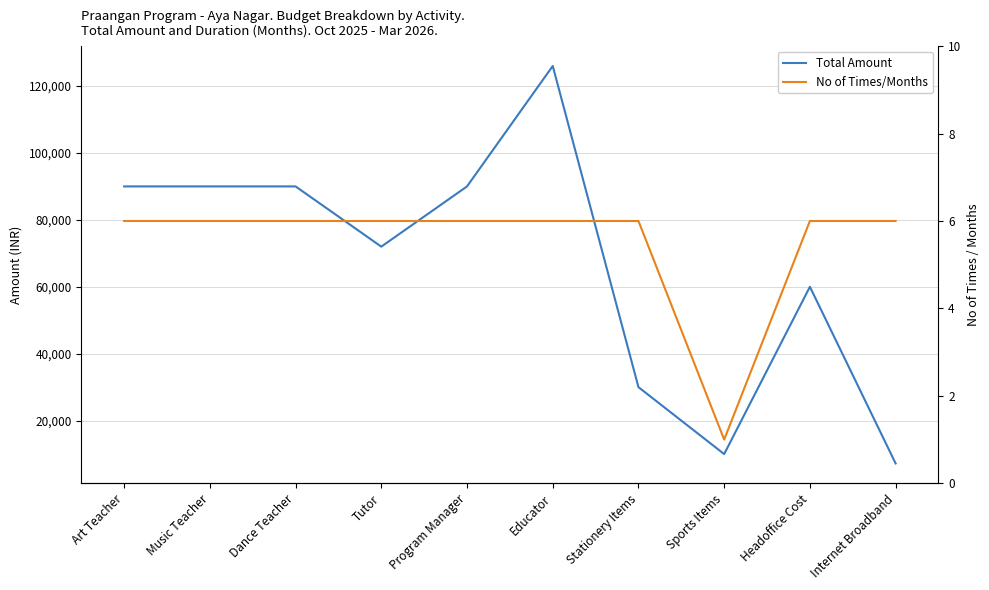

What is the average value of the Total Amount series?

66520